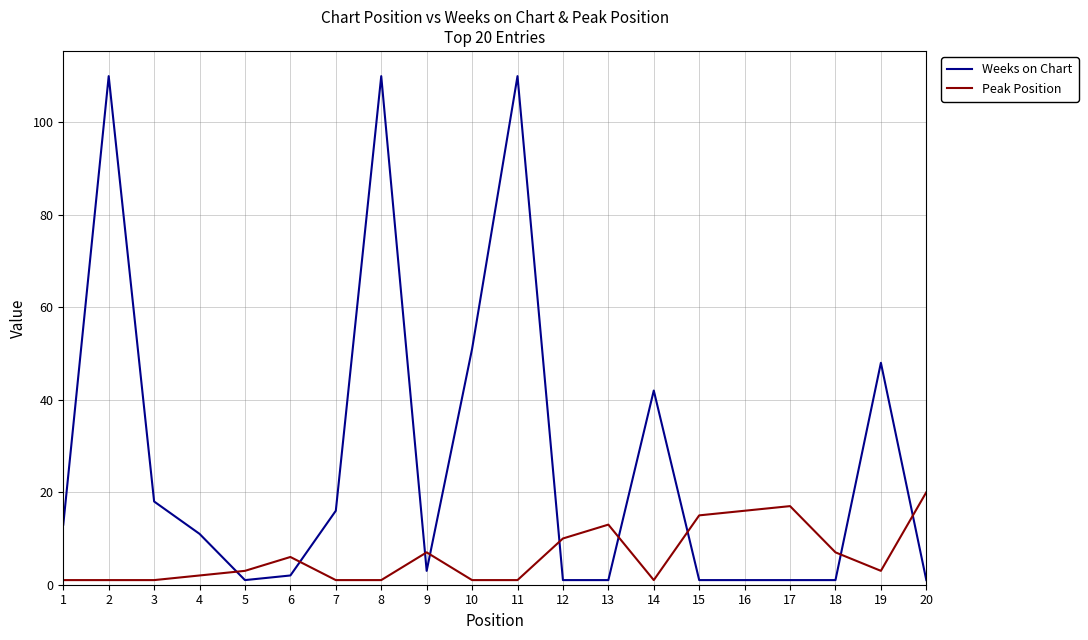

Which series has the largest total across all categories?

Weeks on Chart